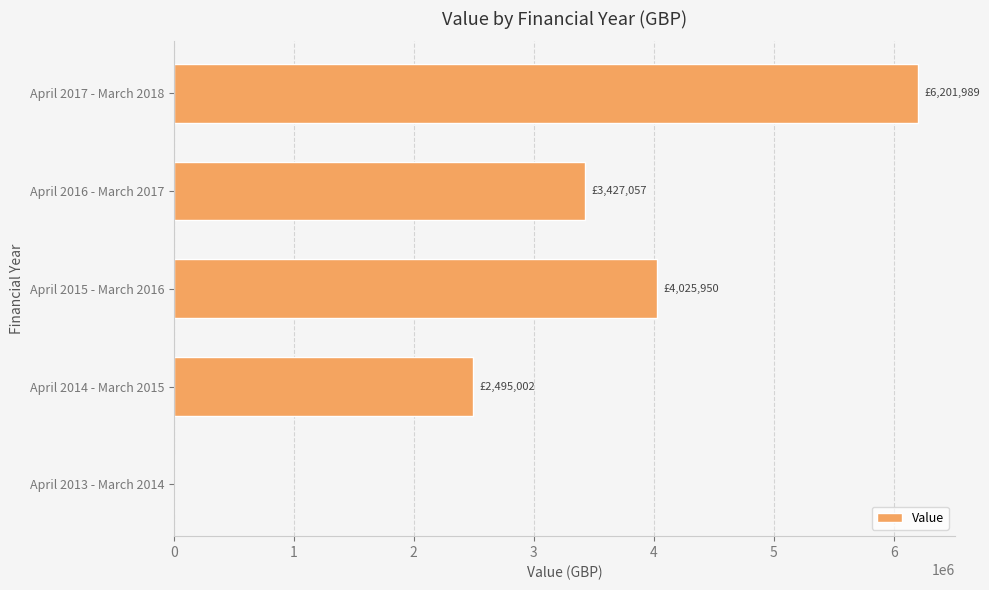

Count the number of categories in the chart.

5